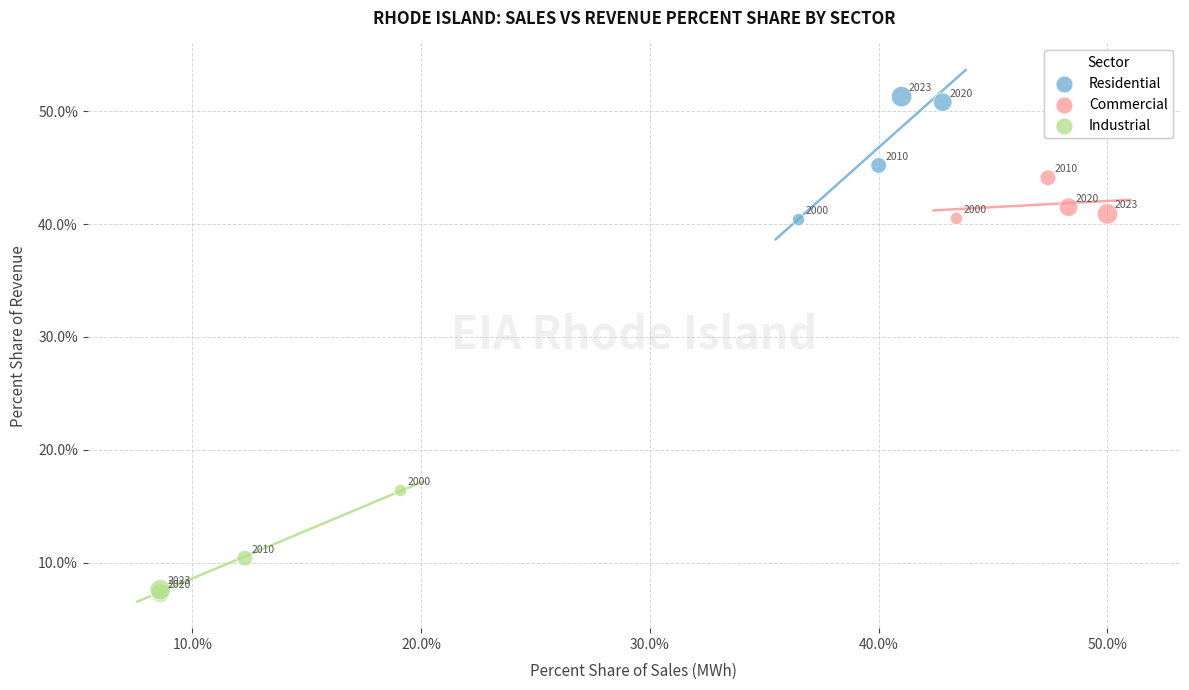

Which series reaches the maximum Y coordinate?

Residential